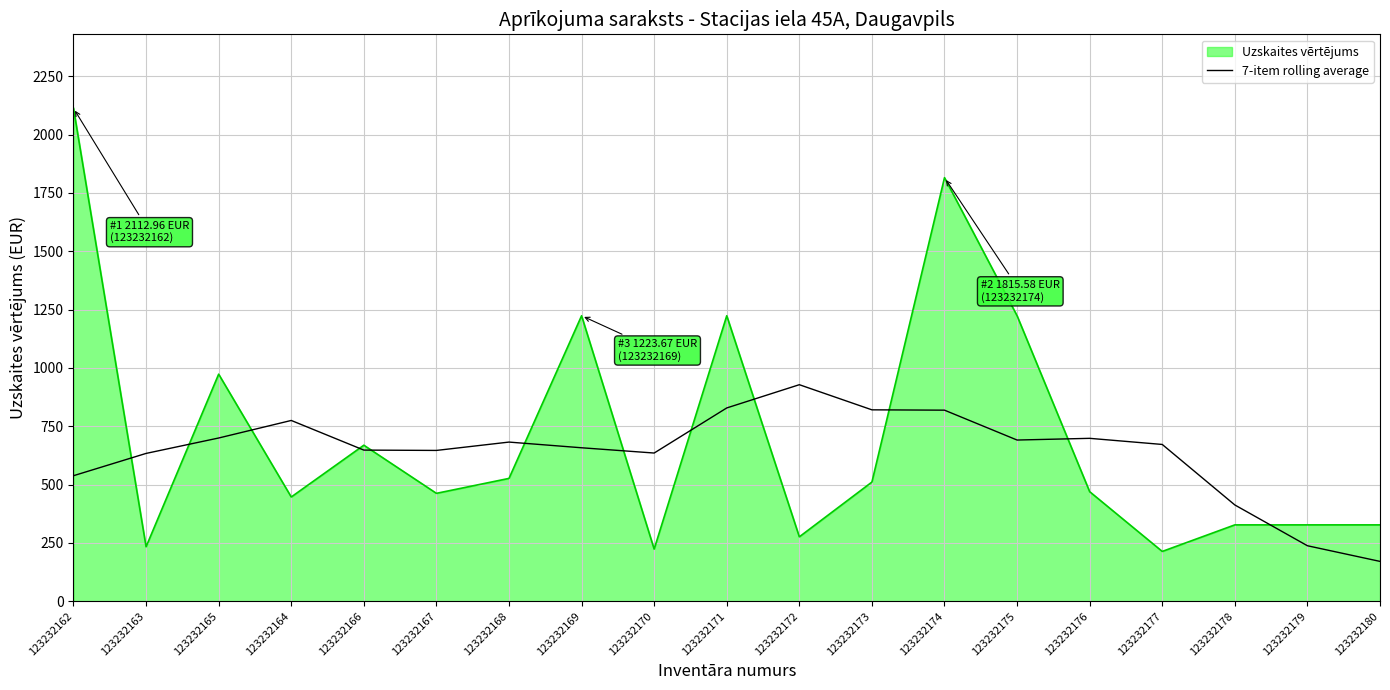

What is the approximate value of Uzskaites vērtējums at 123232179?

327.3